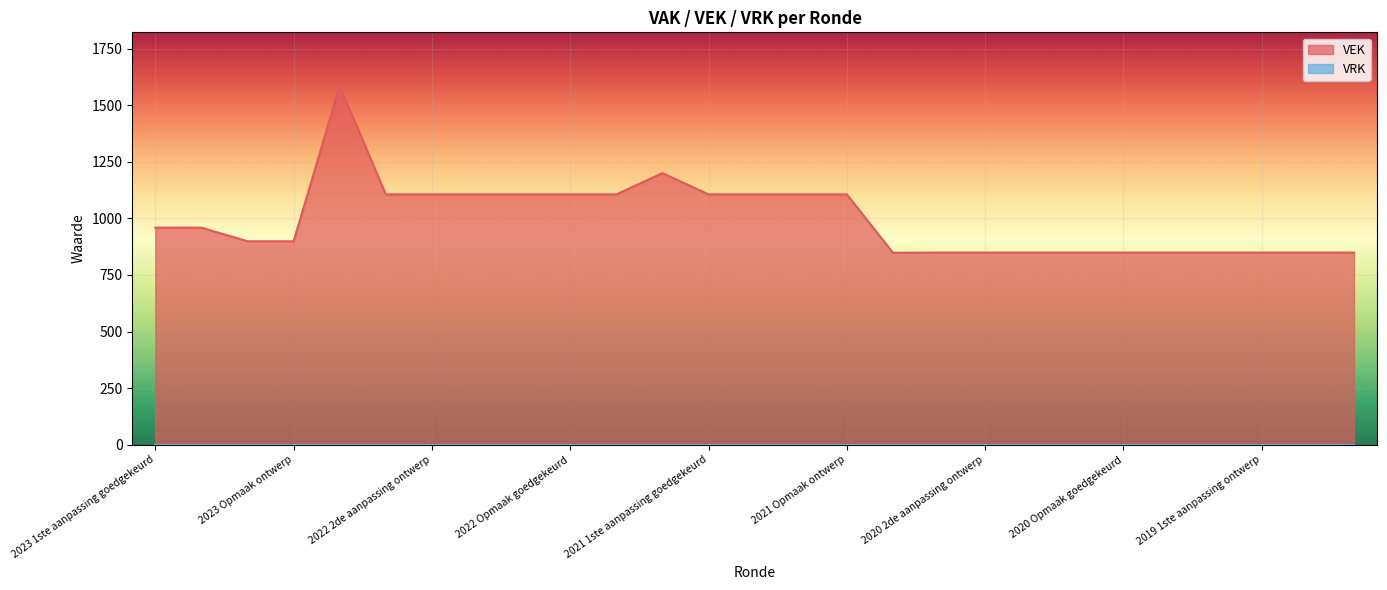

Read the value at 2020 1ste aanpassing goedgekeurd, to the nearest 100.

800